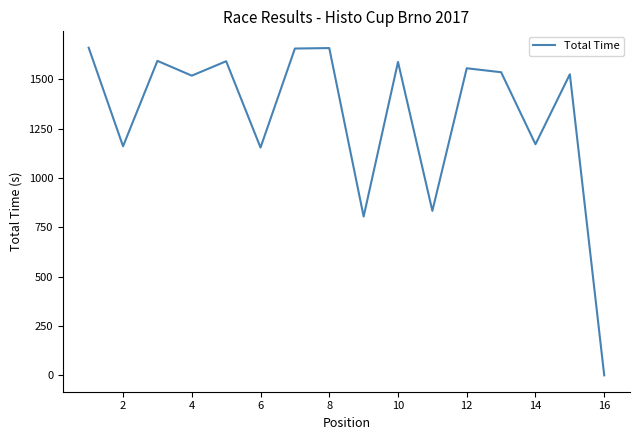

What is the maximum value shown in the chart?

1659.6